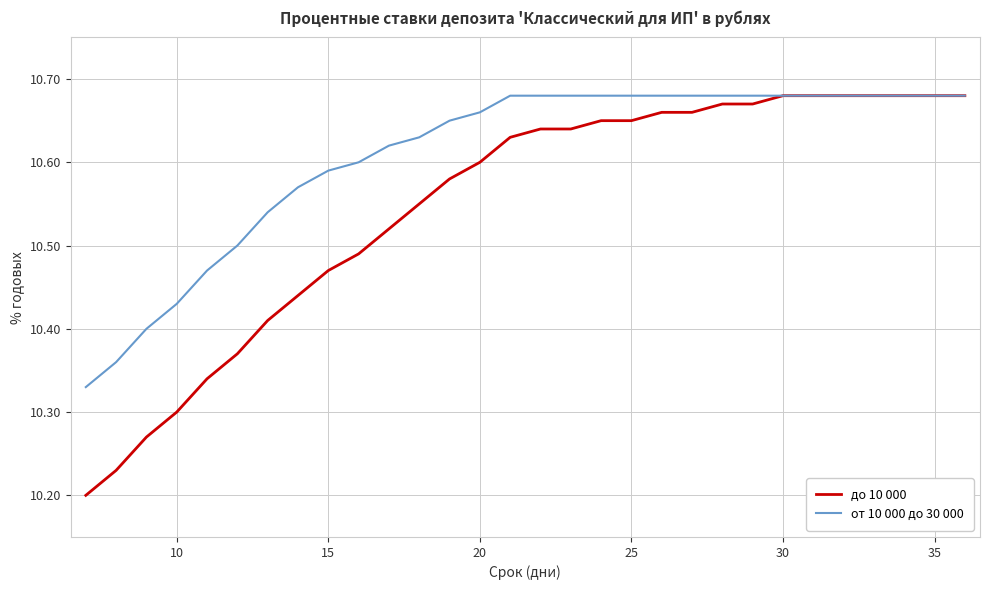

Which series has the widest spread of values?

до 10 000